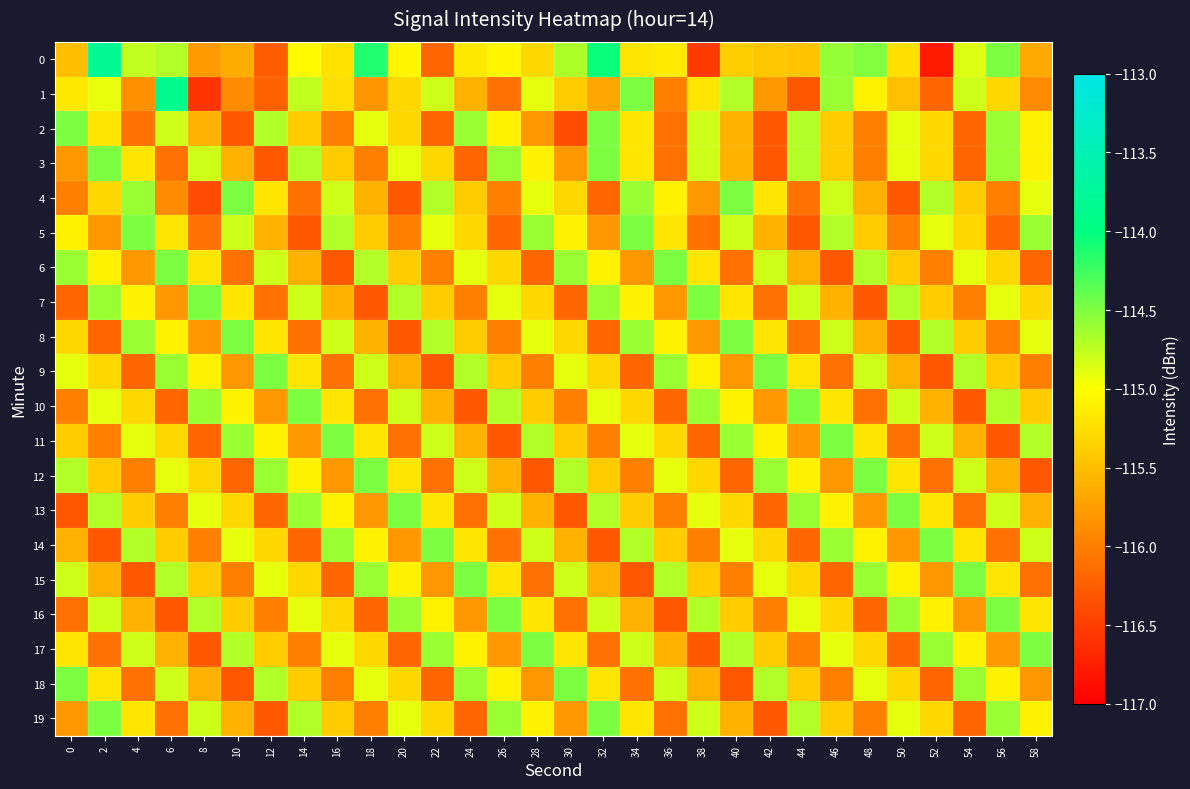

How many data points does each series have?

30